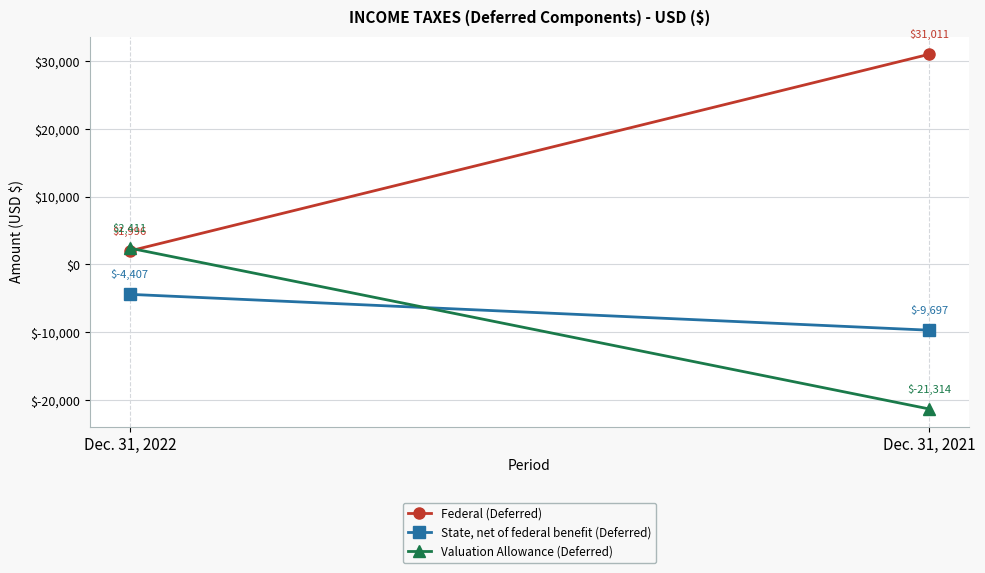

What is the average value of the Federal (Deferred) series?

16504